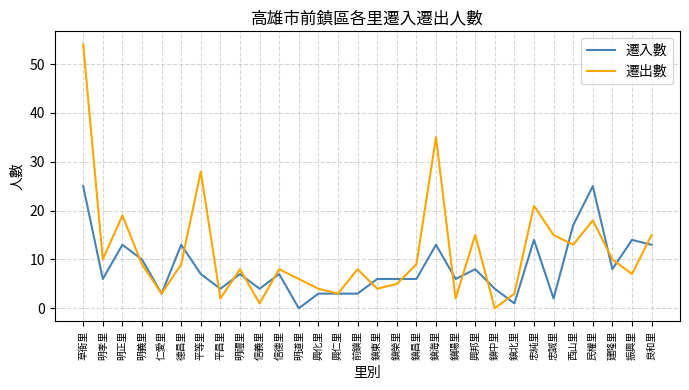

What position from the left is 振興里?

29